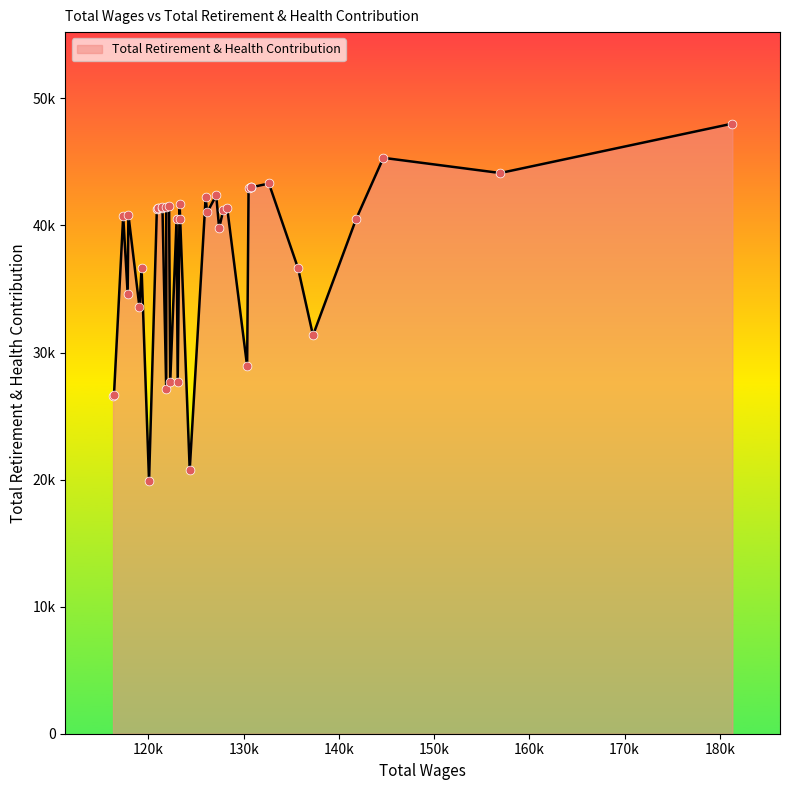

Is this an area chart (filled region under the line)?

Yes